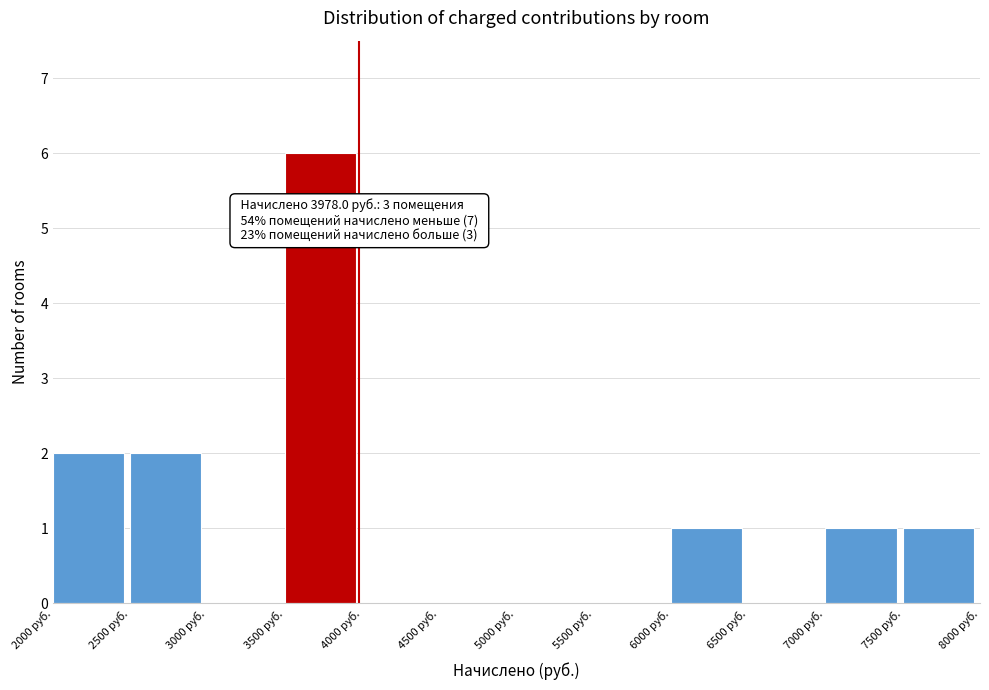

Over which range of the x-axis is the bar tallest?

3500 to 4000